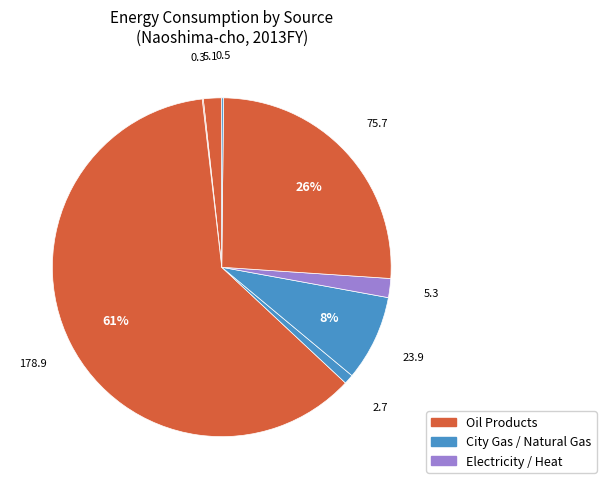

Rank the categories by value from lowest to highest.

Coal Products, Heat, Natural Gas, Coal, New & Renewable Energy, City Gas, Electricity, Oil Products